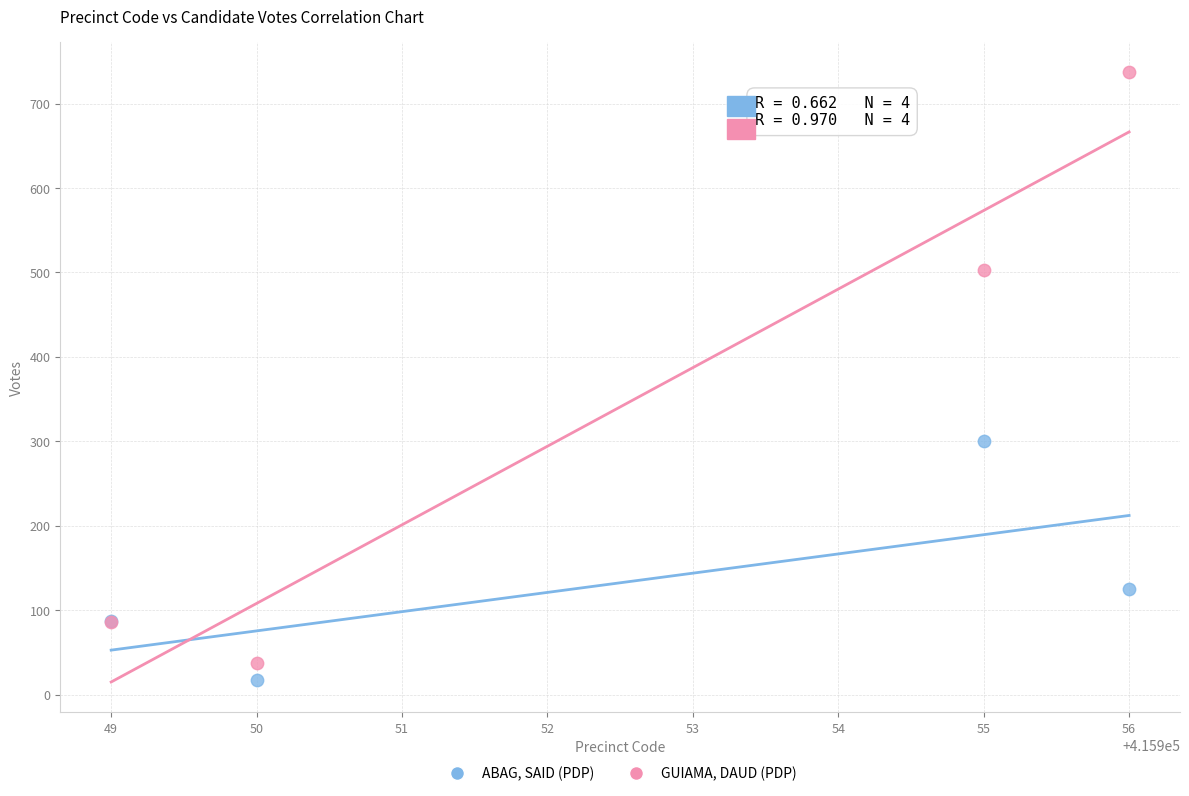

What are all the series names shown in the legend?

ABAG, SAID (PDP), GUIAMA, DAUD (PDP)